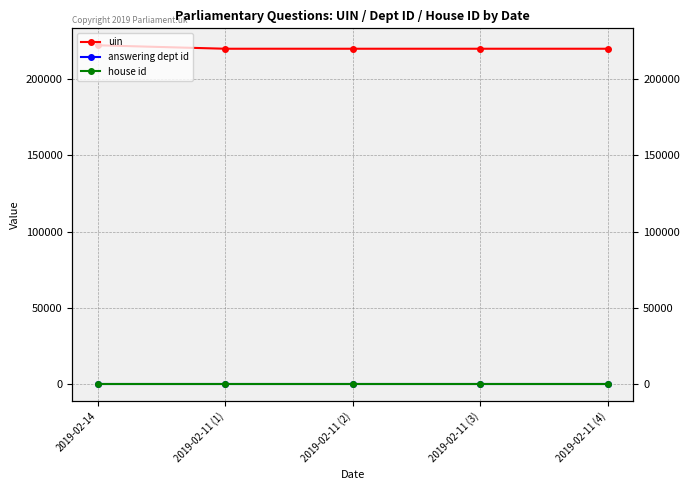

What is the approximate value of answering dept id at 2019-02-11 (1)?

16